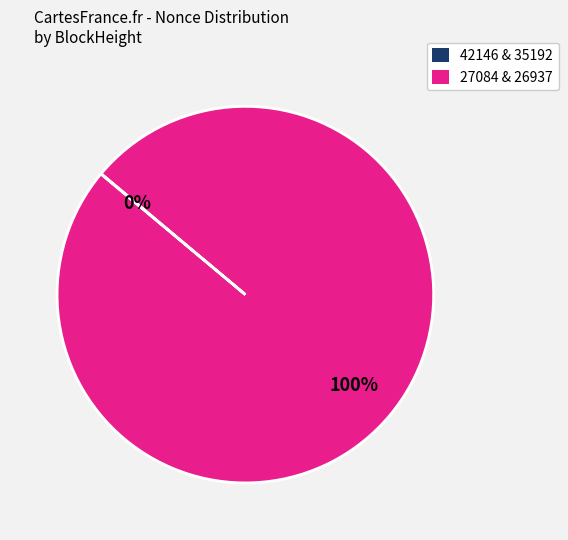

To the nearest percent, what is the difference between the largest and smallest slice percentages?

100%